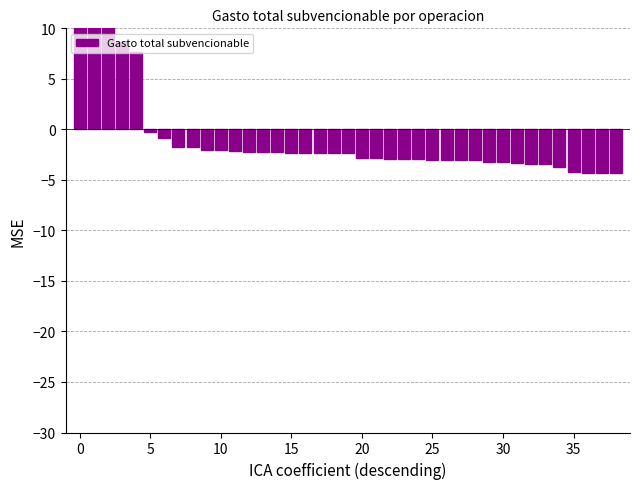

How many values are below zero?

34